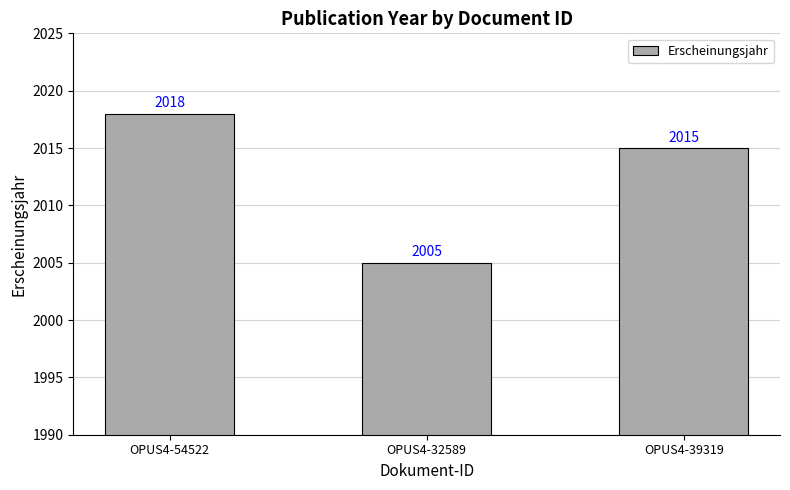

What is the label of the 1st bar from the left?

OPUS4-54522